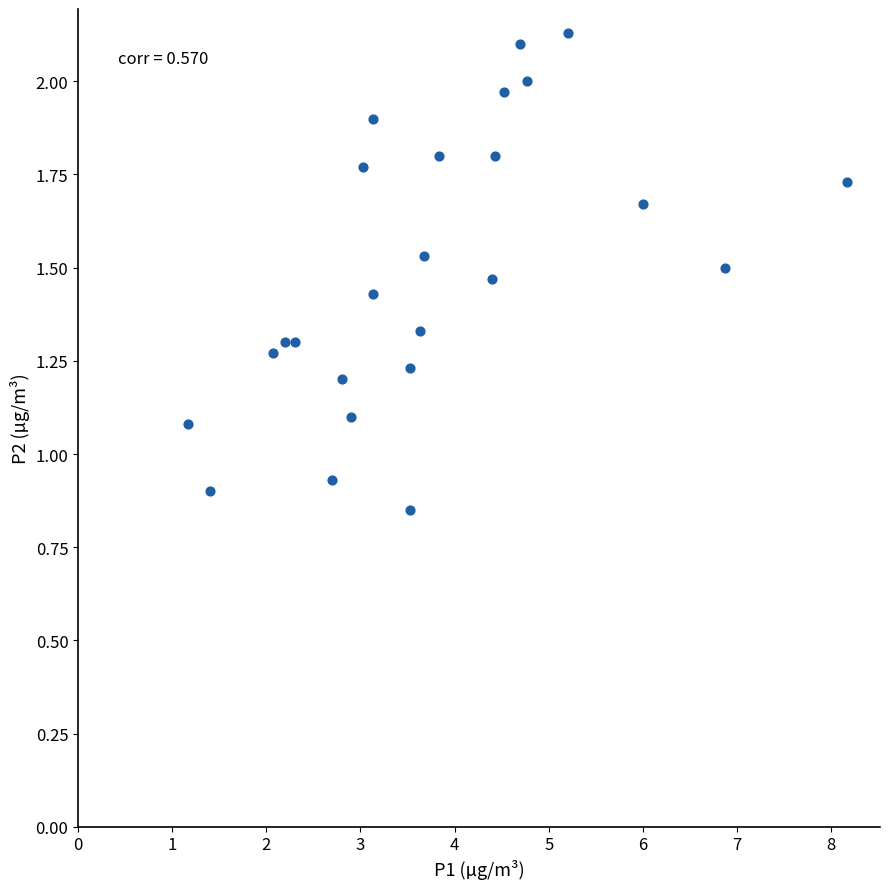

What is the range of X values (max minus min)?

7.0